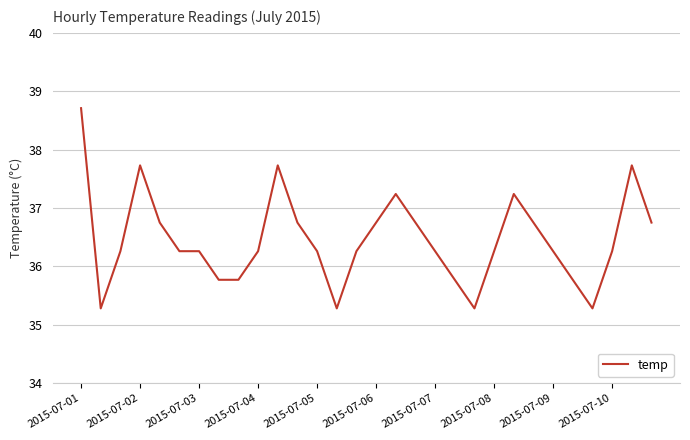

Does the chart have visible grid lines?

Yes